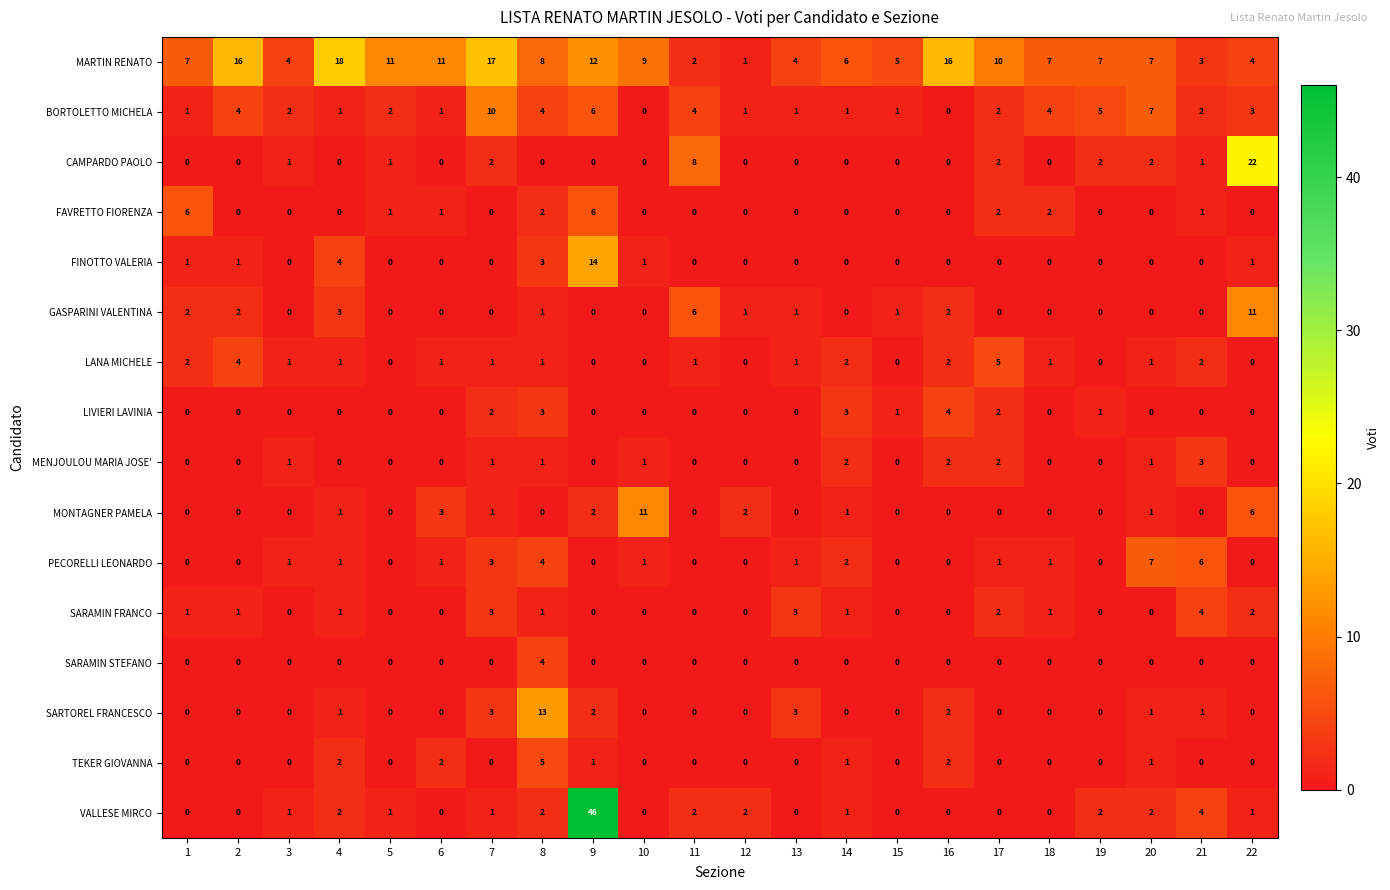

Between 3 and 18, which series saw the biggest shift?

MARTIN RENATO